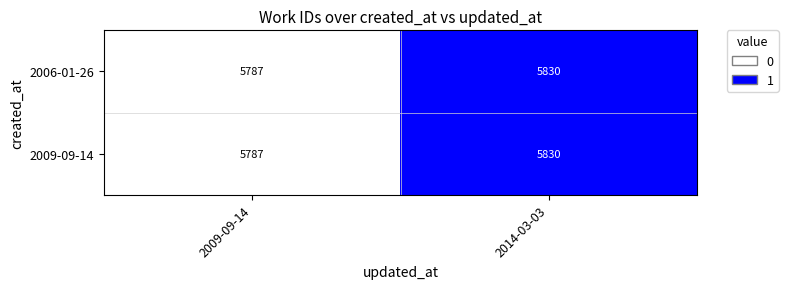

At which category is the sum across all series the highest?

2014-03-03